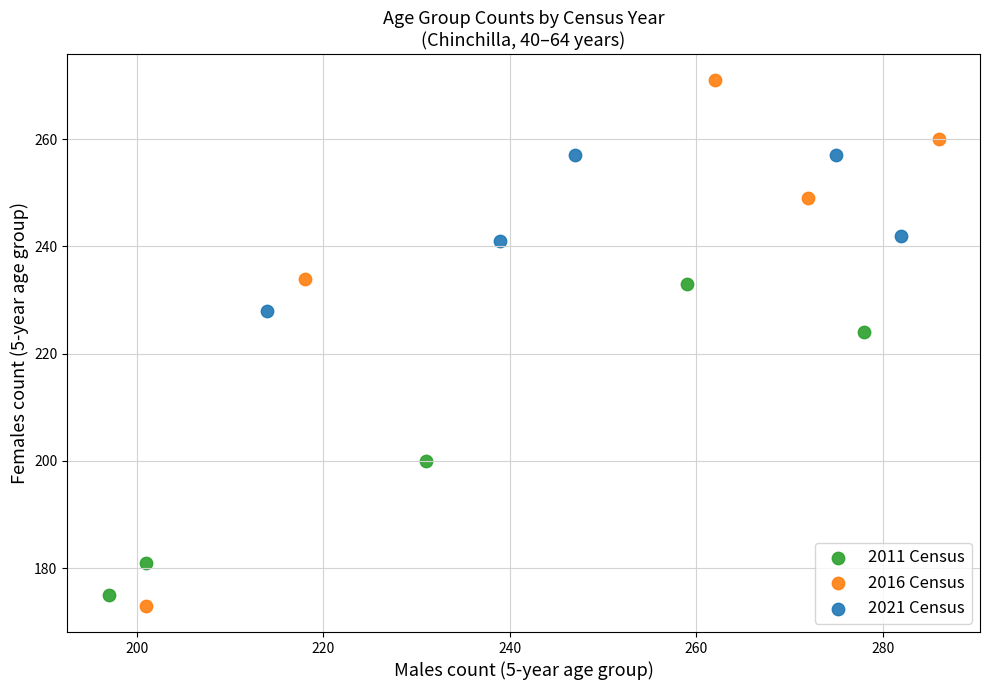

Which series has the largest Y range (max minus min)?

2016 Census